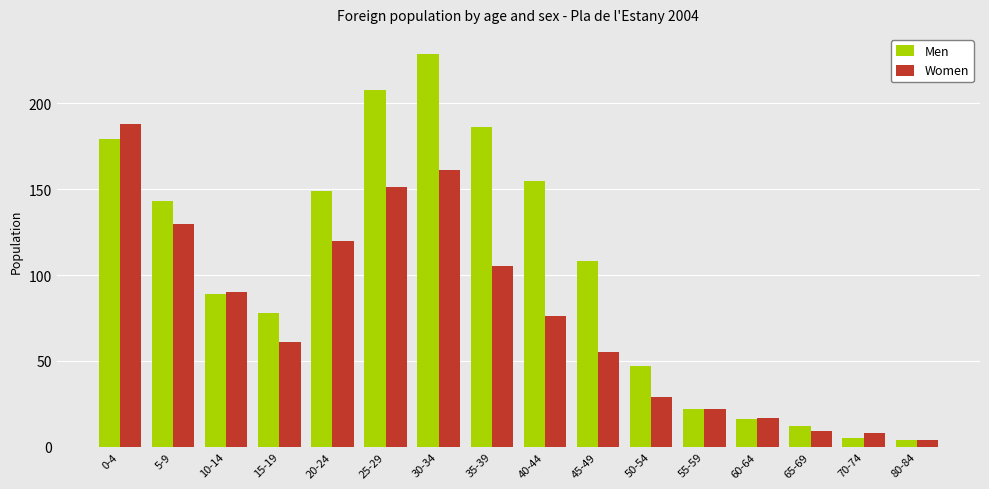

Reading left to right, extract all data points from this chart.

Men: 179	143	89	78	149	208	229	186	155	108	47	22	16	12	5	4
Women: 188	130	90	61	120	151	161	105	76	55	29	22	17	9	8	4